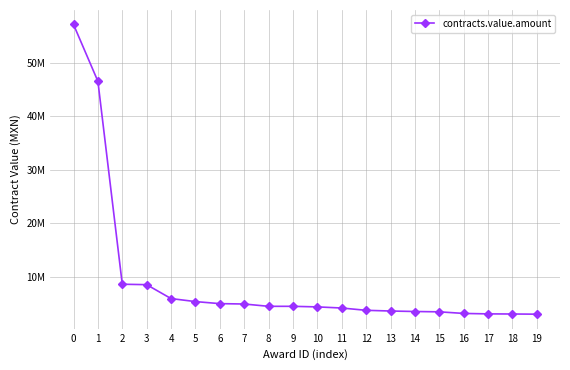

What is the smallest value displayed?

2984503.5